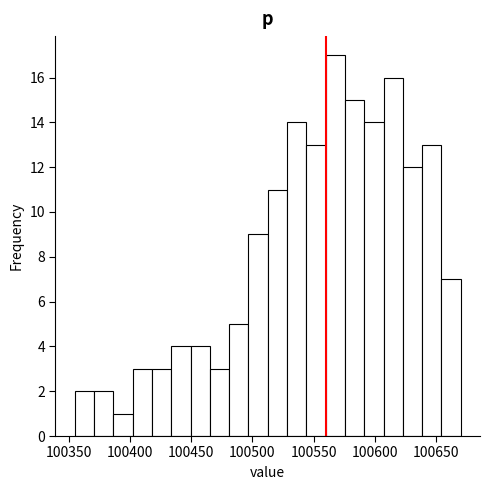

Around what value on the x-axis is the tallest bar? Give the approximate position of its centre, as read against the axis.

100570